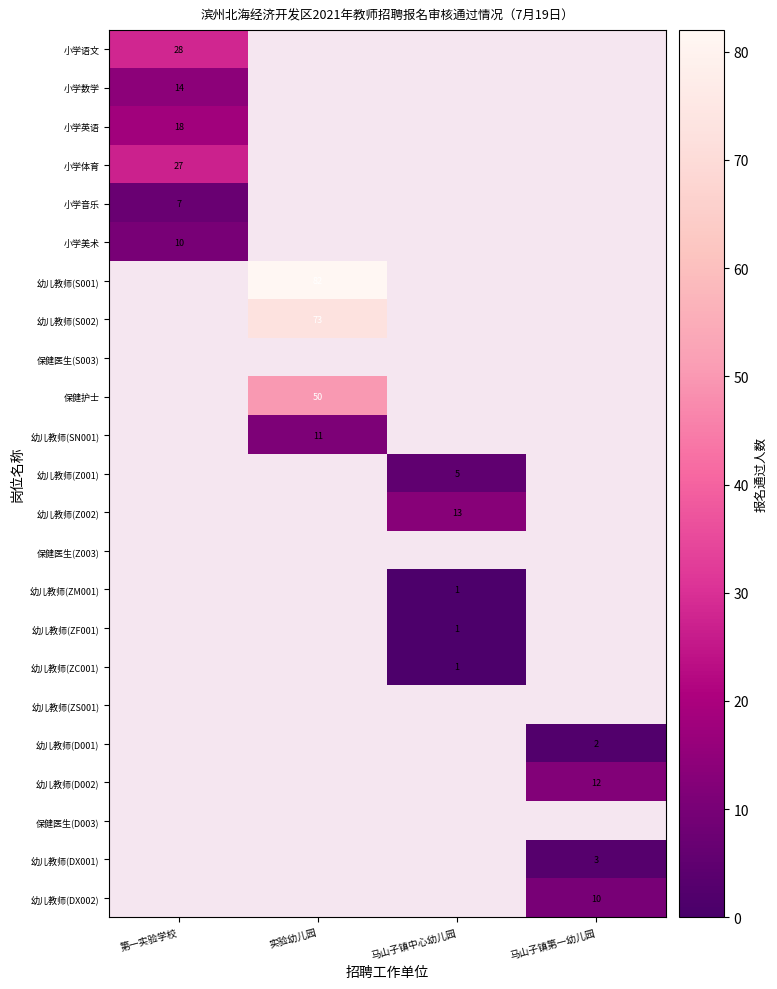

The 幼儿教师(DX001) series shows 3 at 马山子镇第一幼儿园. True or false?

True